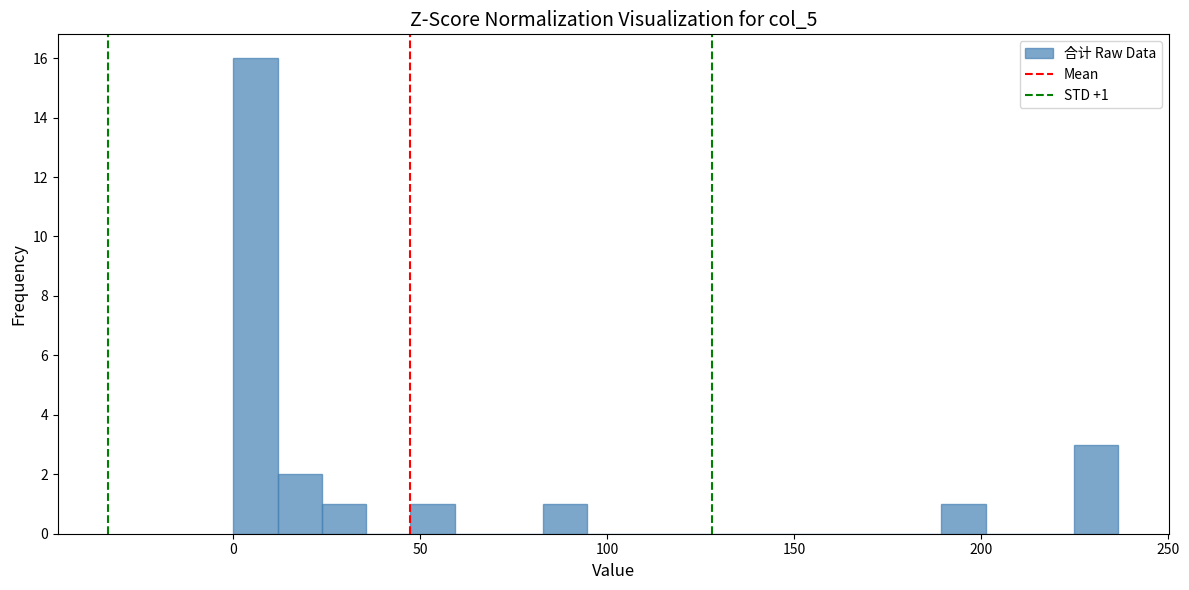

Read against the x-axis, roughly where is the centre of the tallest bar?

5